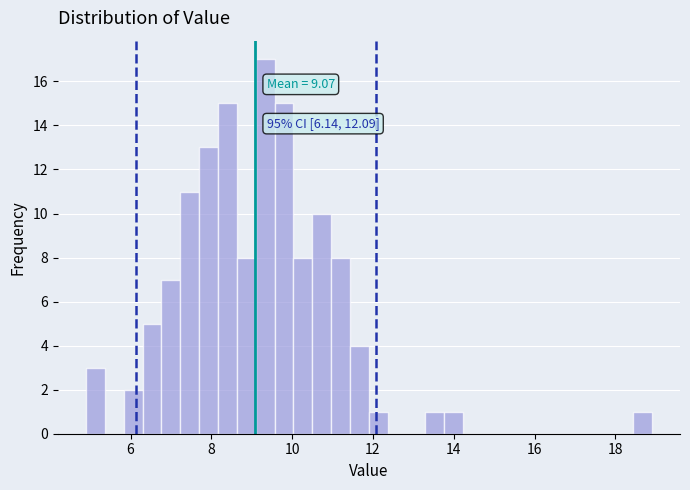

Read against the x-axis, roughly where is the centre of the tallest bar?

9.4